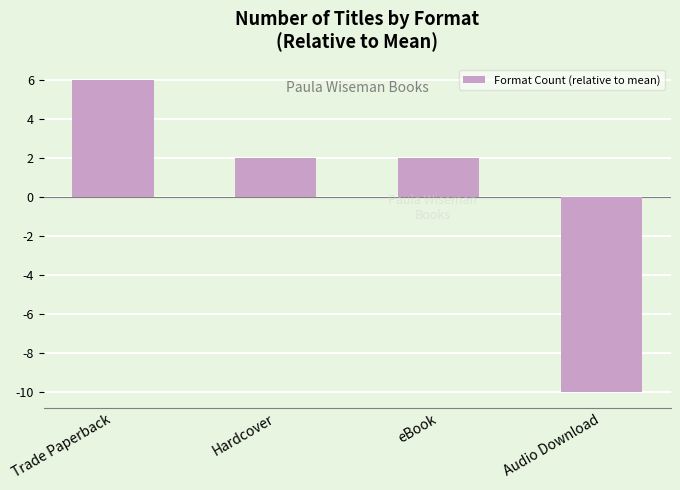

What is the difference between the maximum and second lowest values?

4